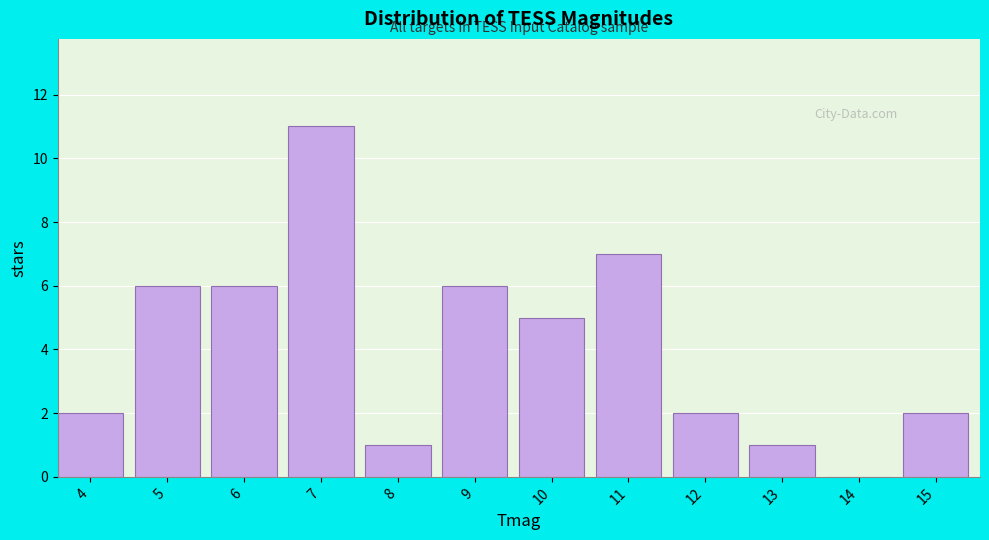

Reading left to right, what are all the values shown in this chart?

4=2	5=6	6=6	7=11	8=1	9=6	10=5	11=7	12=2	13=1	14=0	15=2